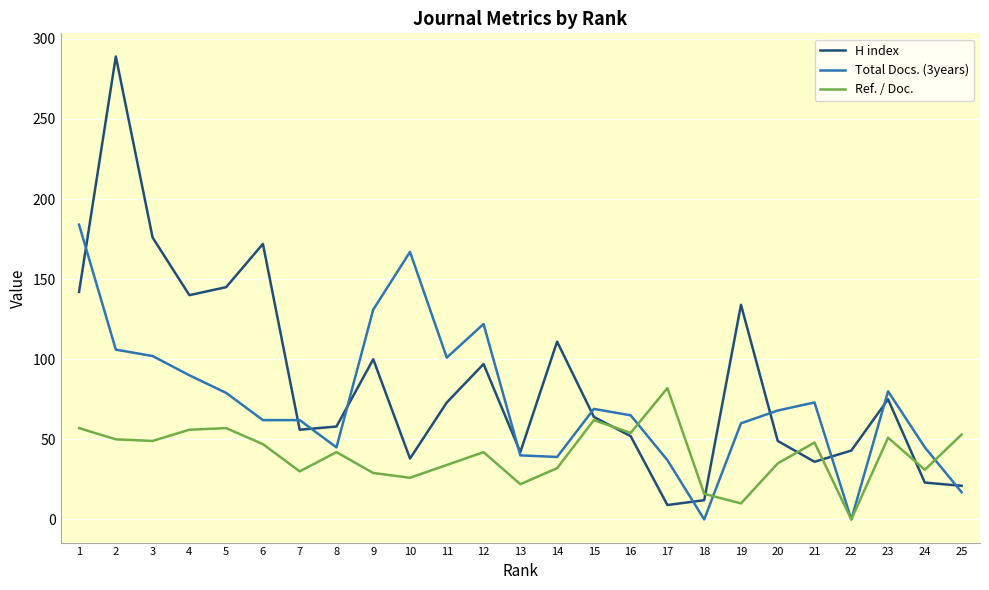

Is it true that Ref. / Doc. equals 81 at 21?

False